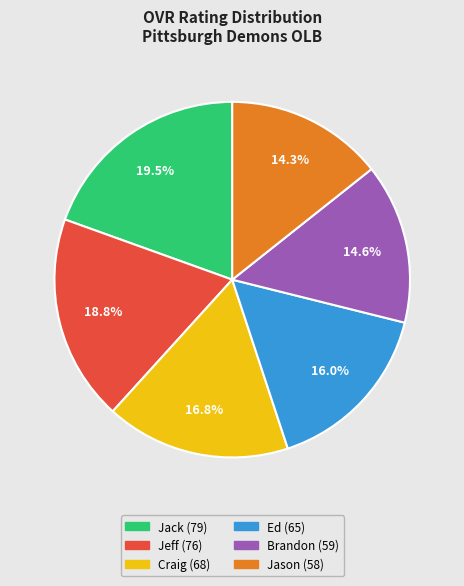

Count the number of slices in the pie.

6